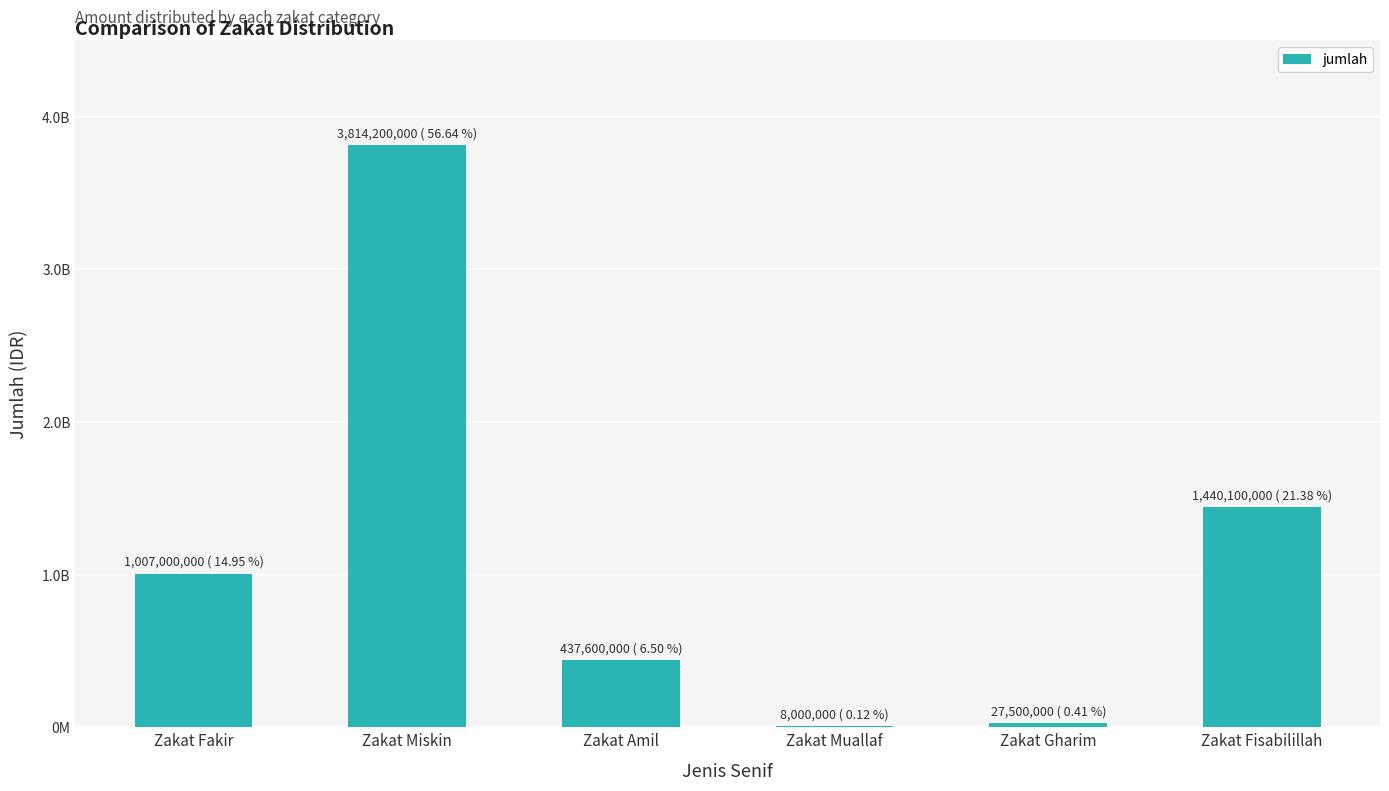

How many data points are less than 1007000000?

3